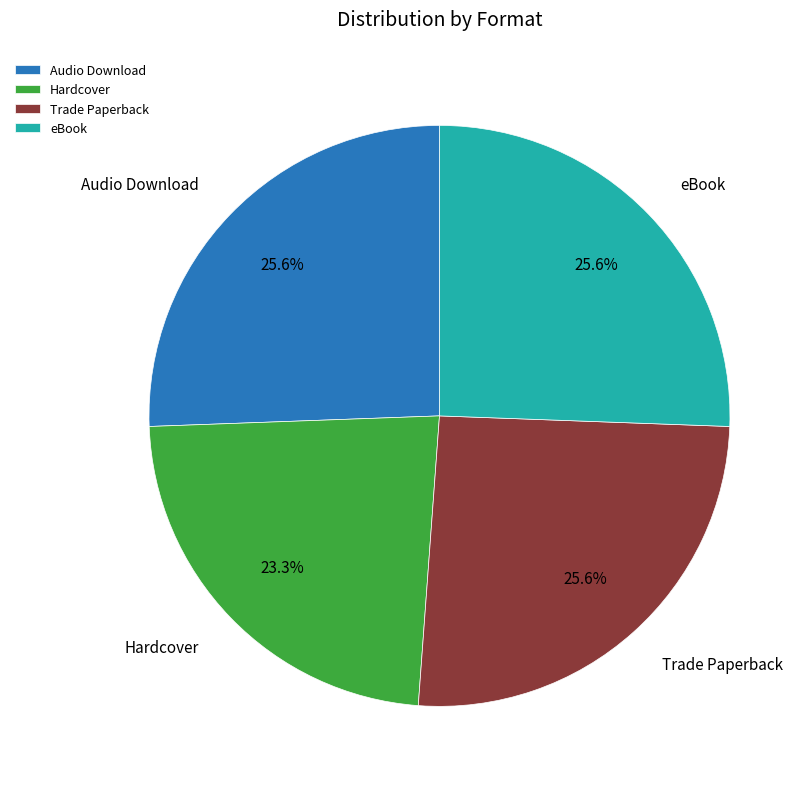

How many segments does this pie chart have?

4